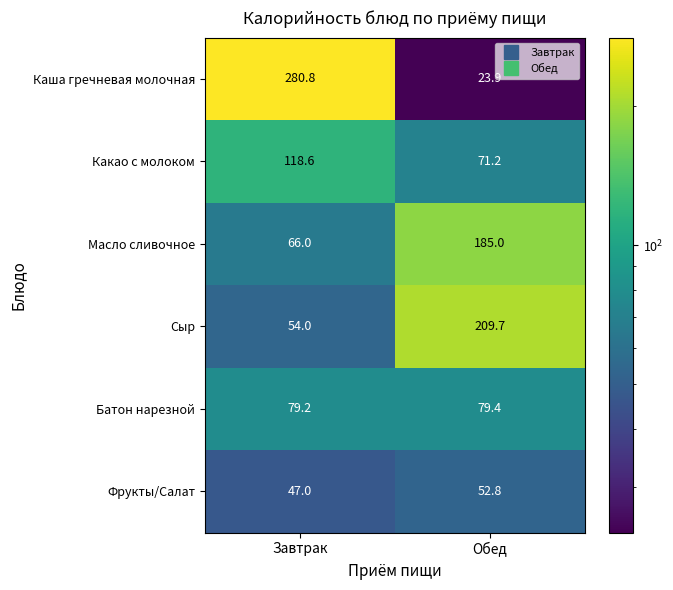

Reading right to left, list all the values displayed in this chart.

Каша гречневая молочная: 23.9	280.8
Какао с молоком: 71.2	118.6
Масло сливочное: 185.0	66.0
Сыр: 209.7	54.0
Батон нарезной: 79.4	79.2
Фрукты/Салат: 52.8	47.0